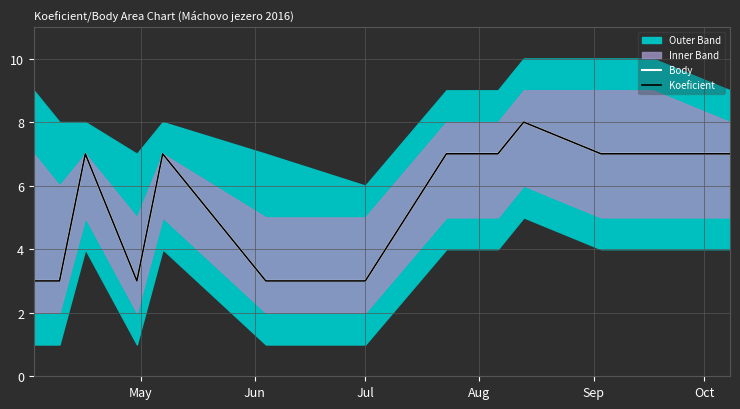

At which label is Body closest to 5?

May